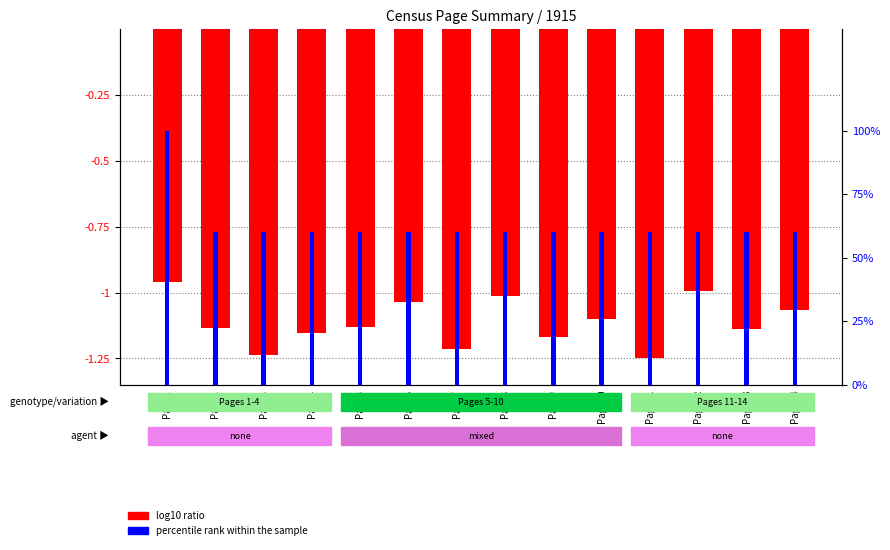

Where is log10 ratio nearest to the value -1?

Page12